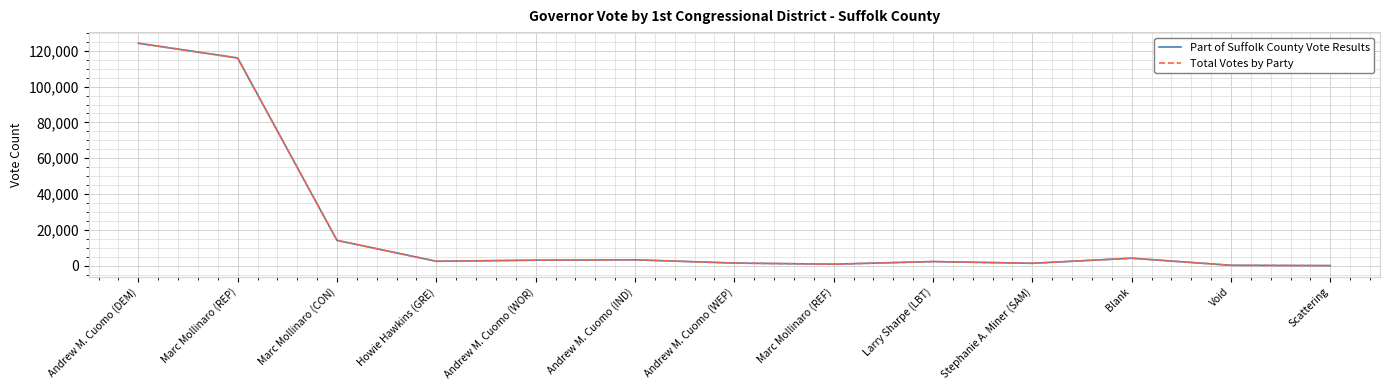

Is this an area chart (filled region under the line)?

No